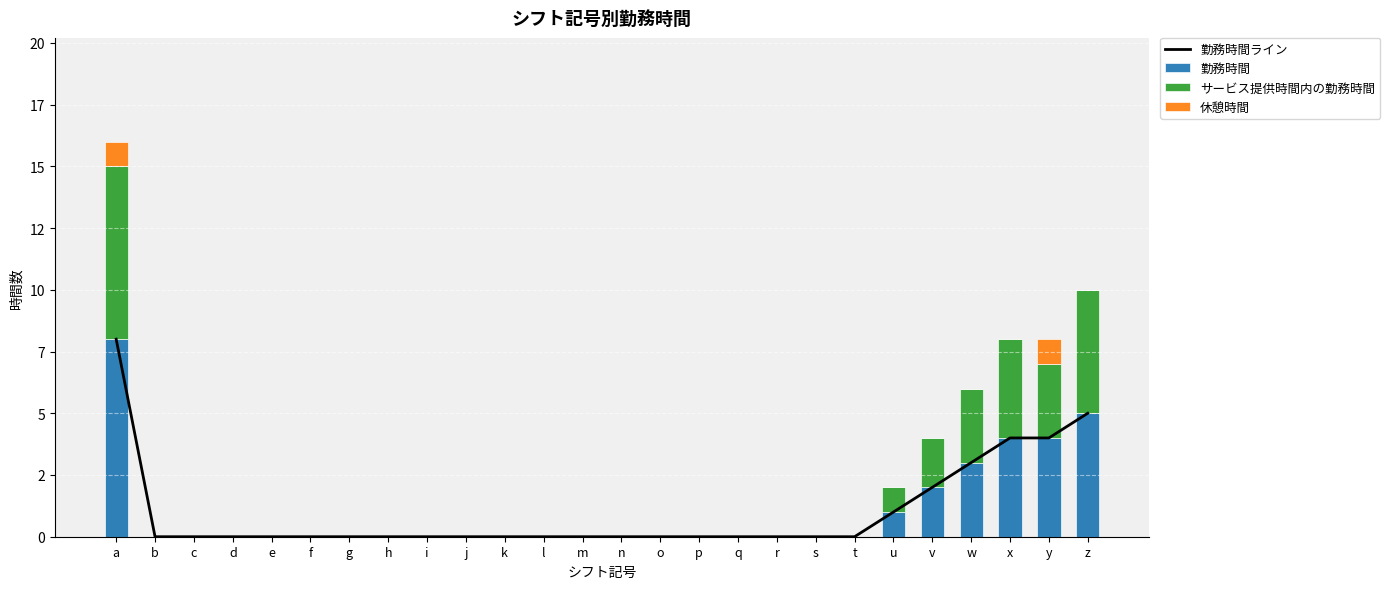

True or false: サービス提供時間内の勤務時間 has a value of 9 at z.

False